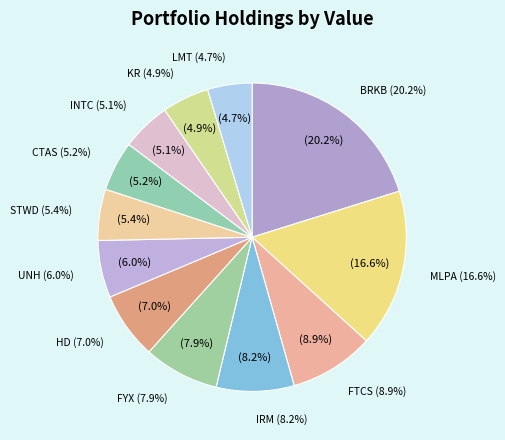

To the nearest percent, what percentage of the pie is LMT?

5%